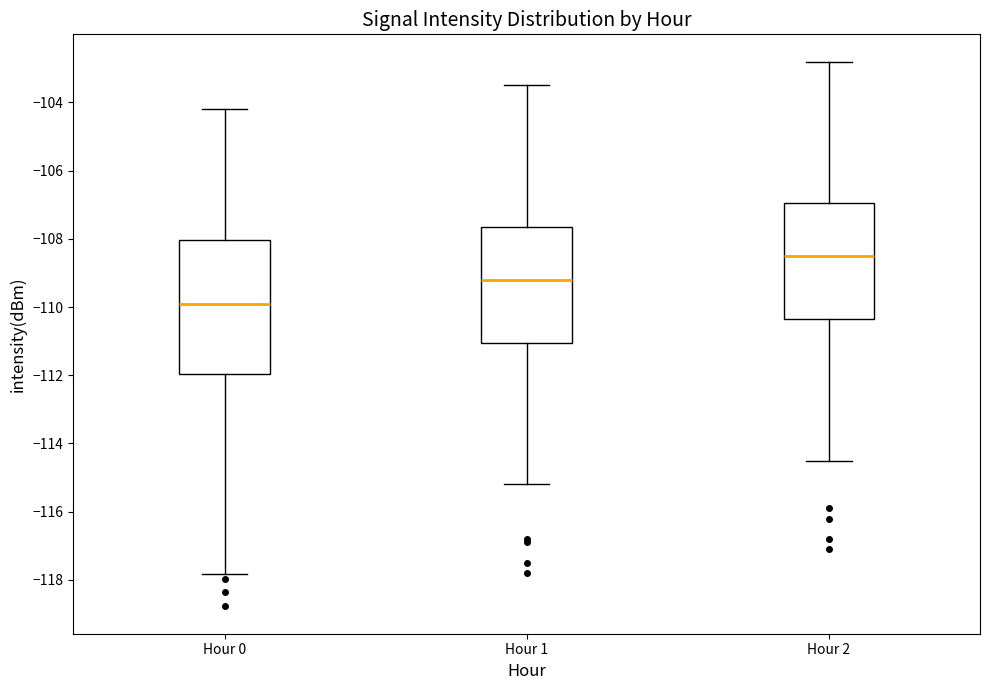

Which box's median line is the highest?

Hour 2